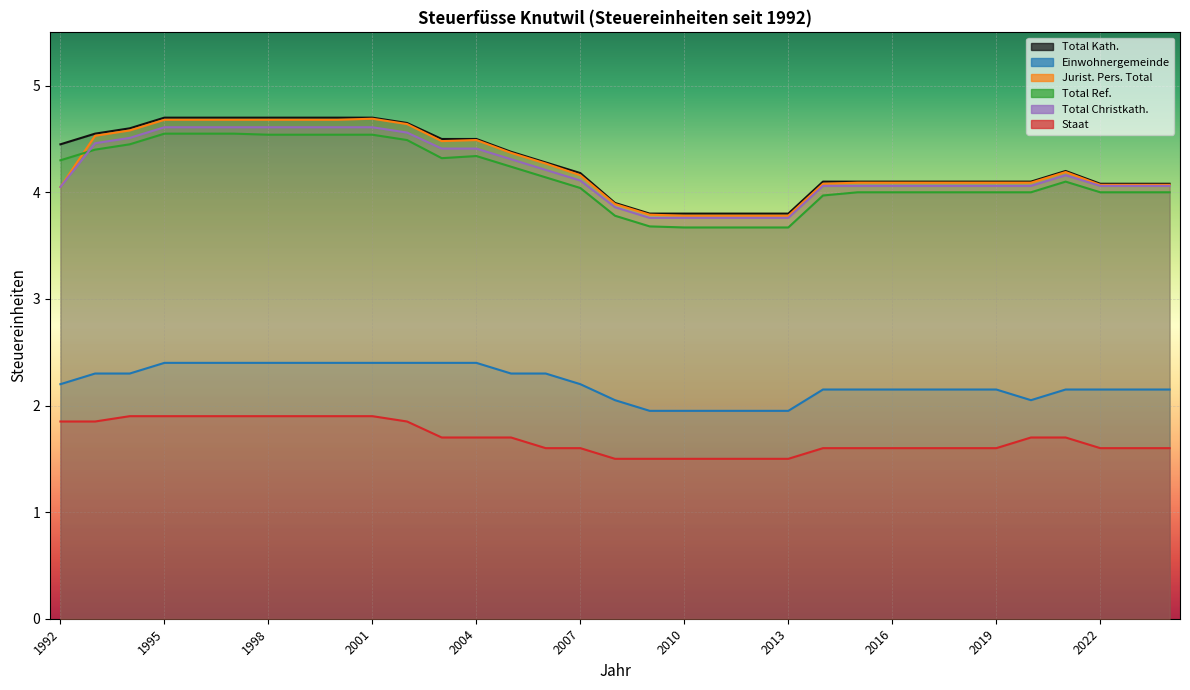

True or false: Total Ref. has a value of 3.7 at 2013.

True